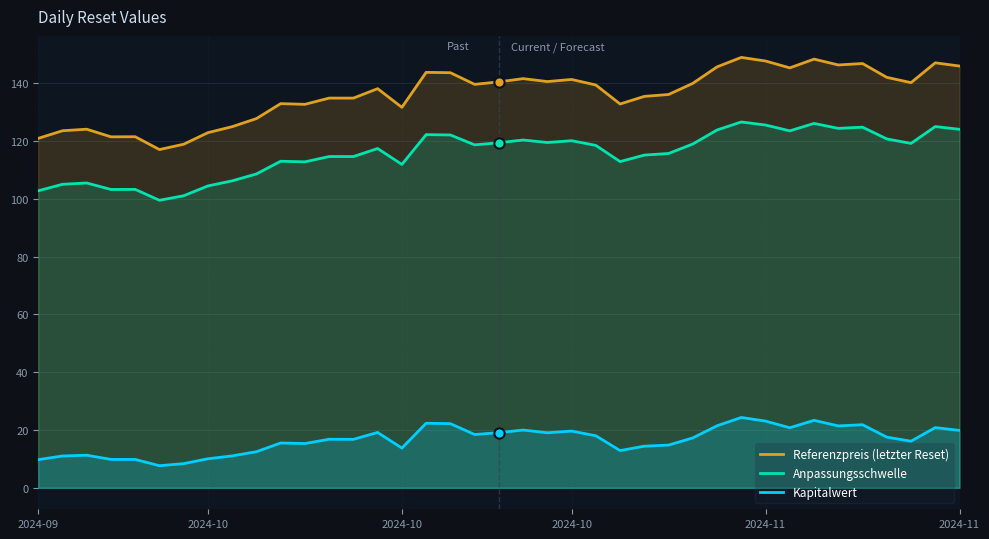

Is the value of Referenzpreis (letzter Reset) at 6 greater than the value of Anpassungsschwelle at 17?

No